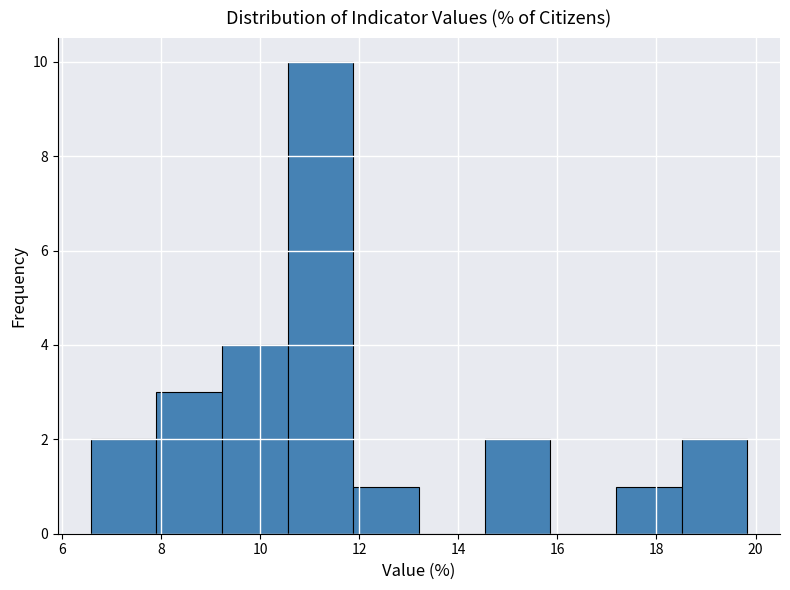

Reading left to right, transcribe this chart: for each bar, give the range it covers on the x-axis and its height. Neither the bar edges nor the heights are printed on the chart, so give them approximately, as read against the axes.

6.6 to 7.8: 2
7.8 to 9.2: 3
9.2 to 10.6: 4
10.6 to 11.8: 10
11.8 to 13.2: 1
13.2 to 14.6: 0
14.6 to 15.8: 2
15.8 to 17.2: 0
17.2 to 18.6: 1
18.6 to 19.8: 2